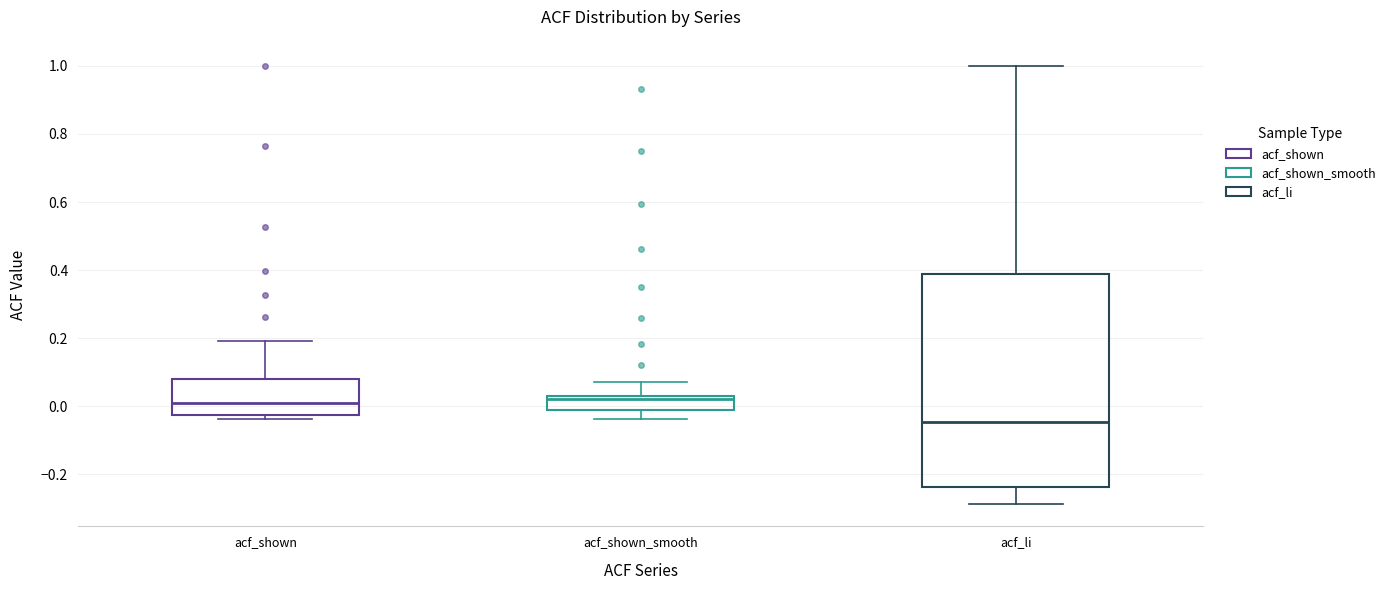

Where is the lower edge of the box for acf_shown_smooth on the y-axis? The values are not printed on the chart, so give them approximately, as read against the axis.

-0.02